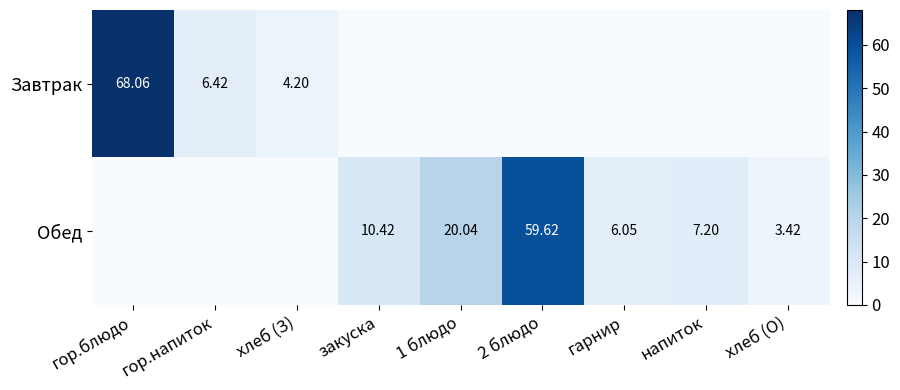

What is the difference between the Обед values at 1 блюдо and гор.напиток?

20.0